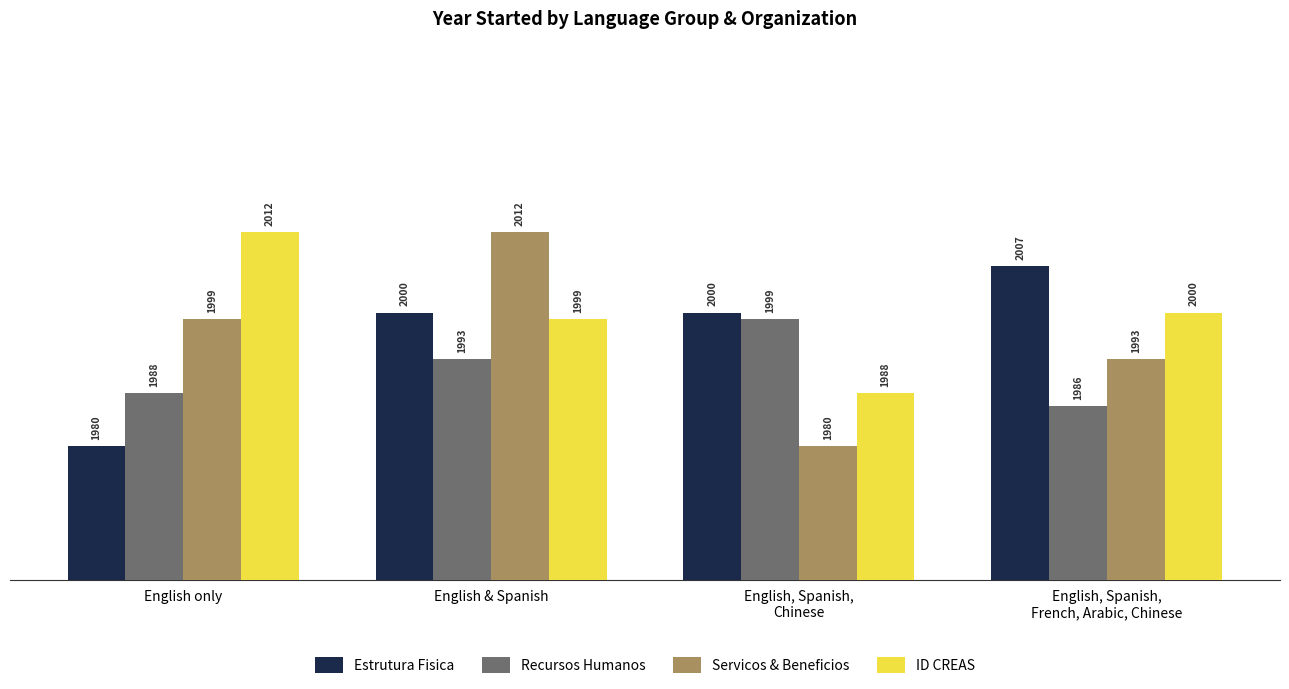

What value does the Servicos & Beneficios series have at English, Spanish,
French, Arabic, Chinese, to the nearest 10?

1990